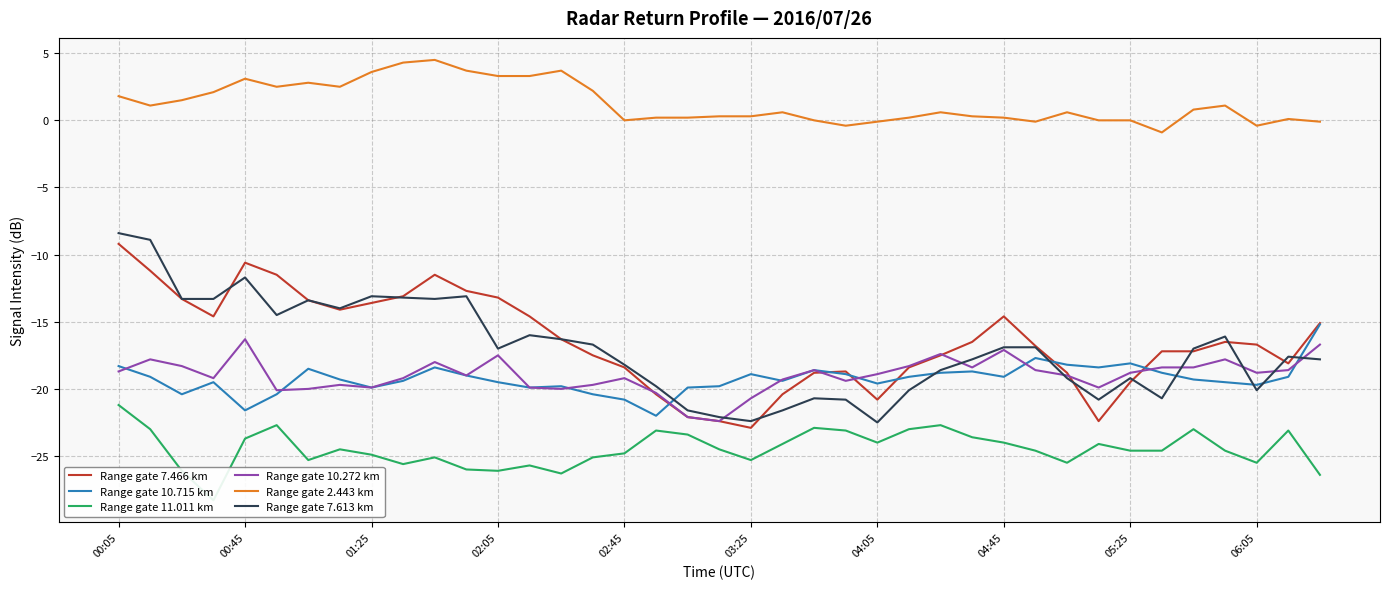

What is the difference between the maximum and minimum values in the Range gate 7.613 km series?

14.1